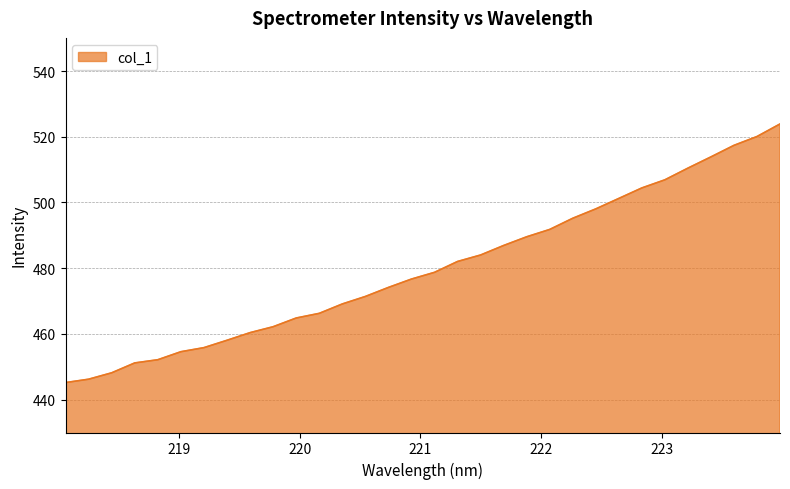

What is the difference between the maximum and minimum values?

78.7